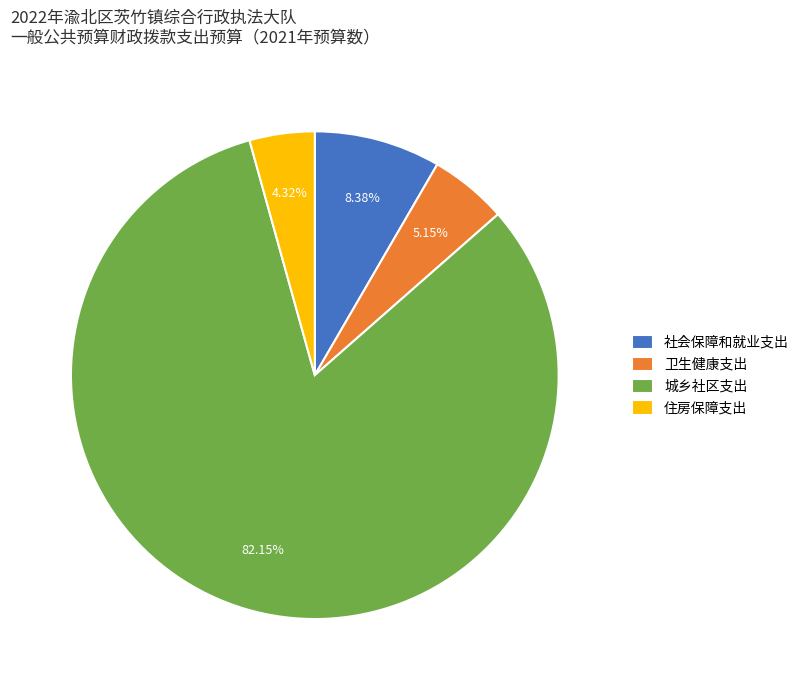

True or false: 卫生健康支出 accounts for 1% of the total.

False